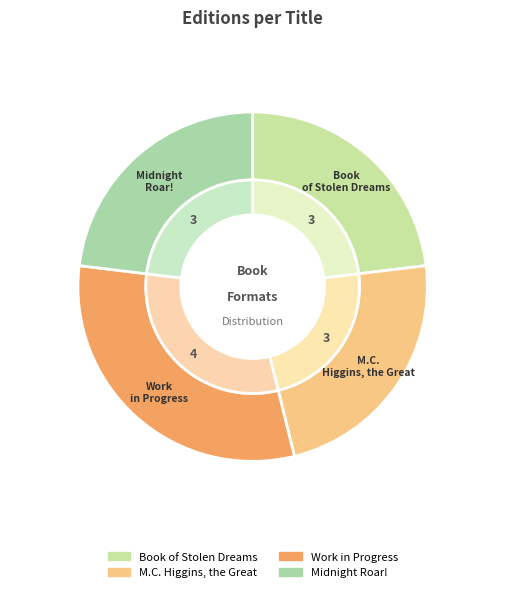

What percentage is NOT represented by M.C. Higgins, the Great?

76.9%